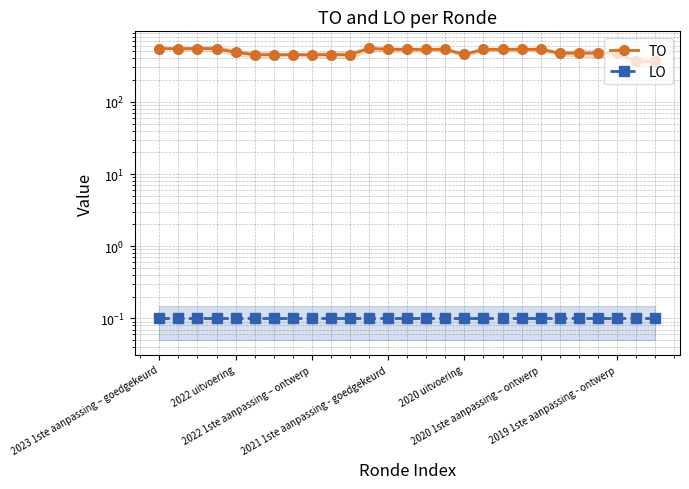

Where is the first local maximum for TO?

11